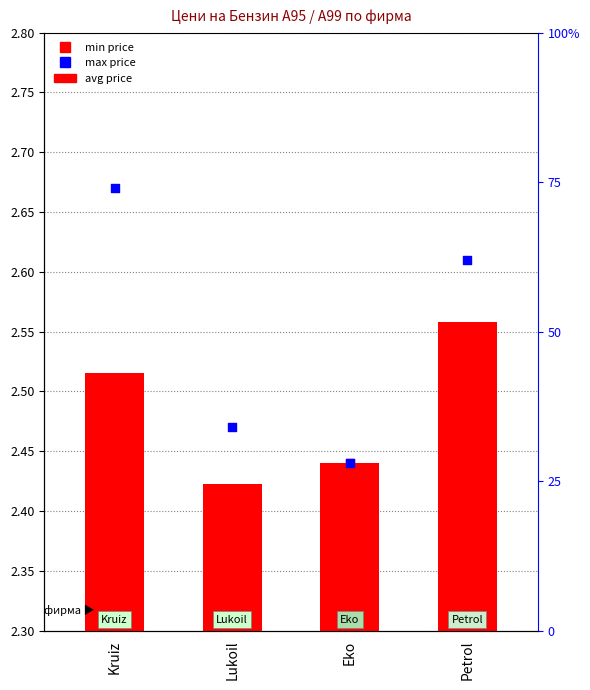

Which series has the largest Y range (max minus min)?

max price (scaled)